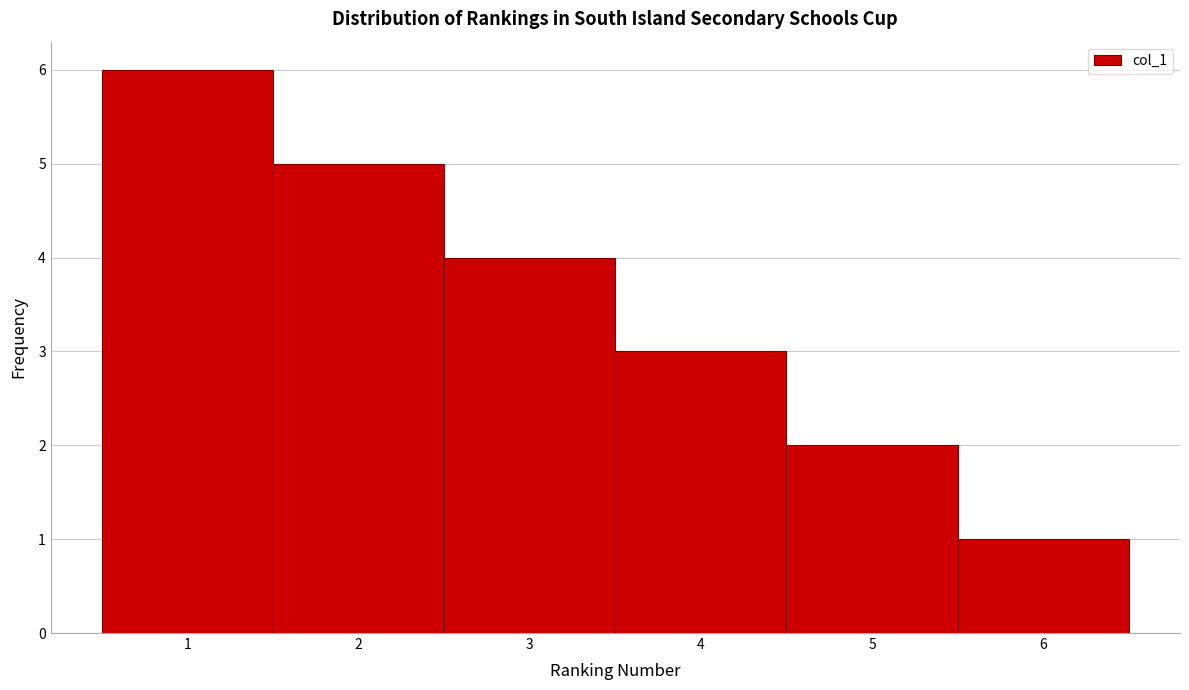

Which range on the x-axis has the tallest bar?

0.5 to 1.5